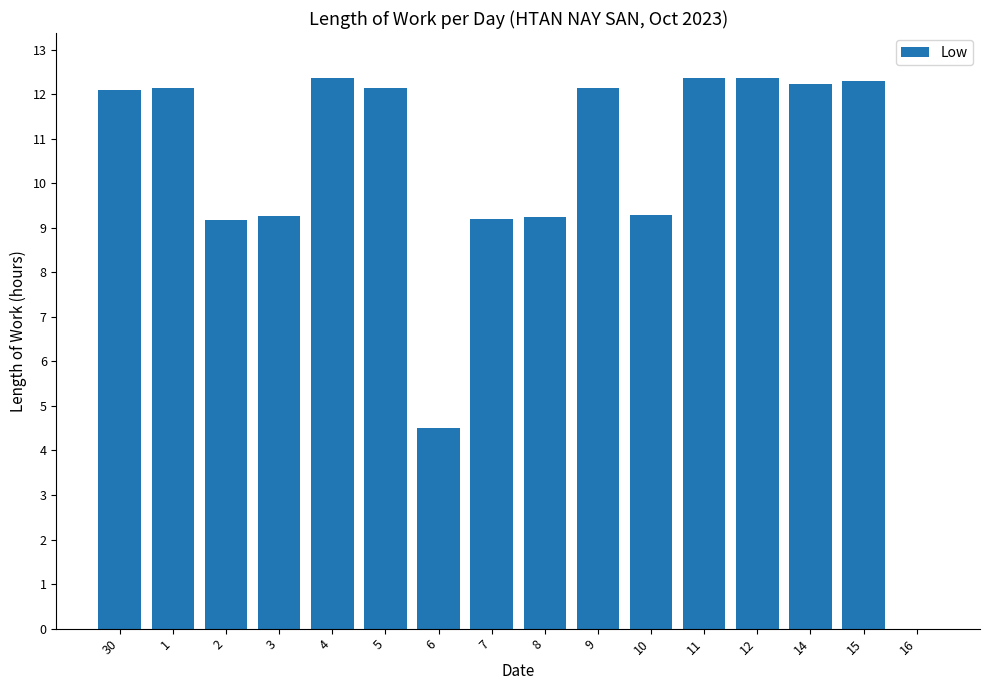

What is the difference between the values at 6 and 12?

7.9